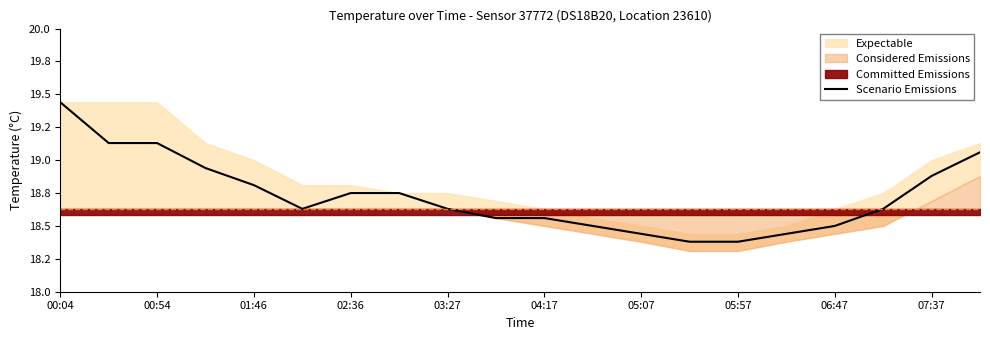

Count the number of categories in the chart.

20